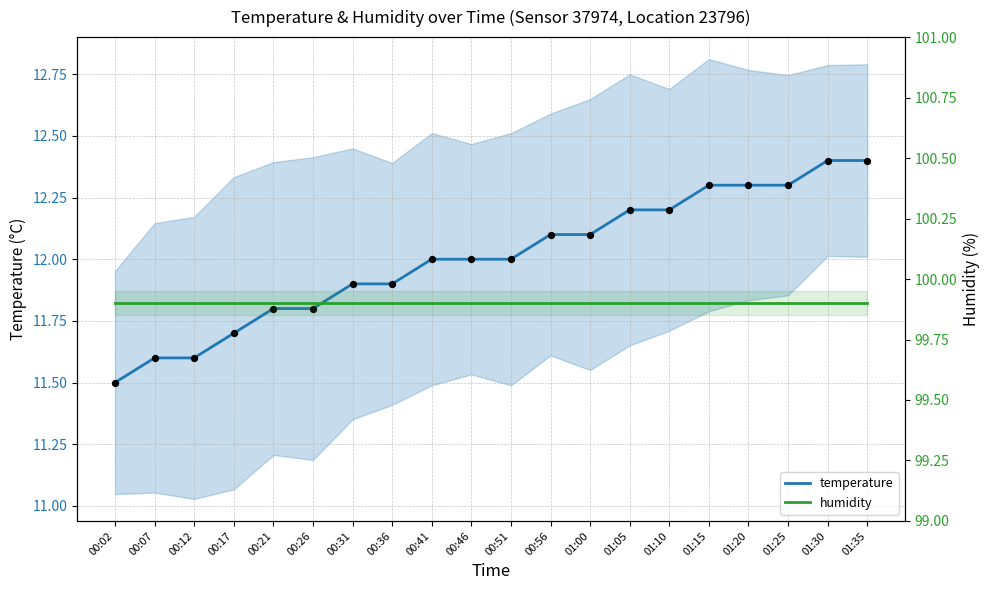

At which category is the sum across all series the highest?

01:30